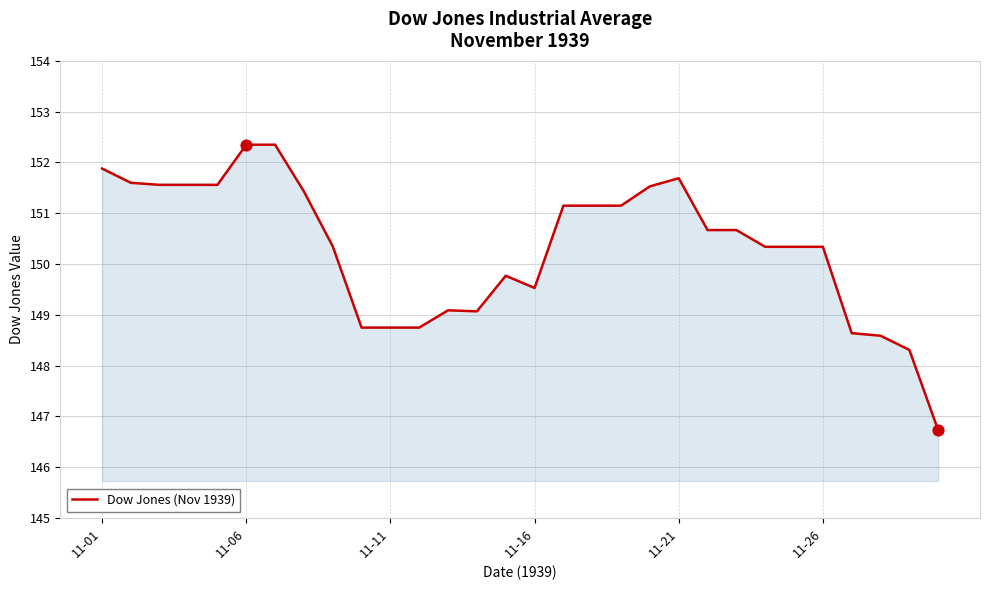

What is the smallest value displayed?

146.7